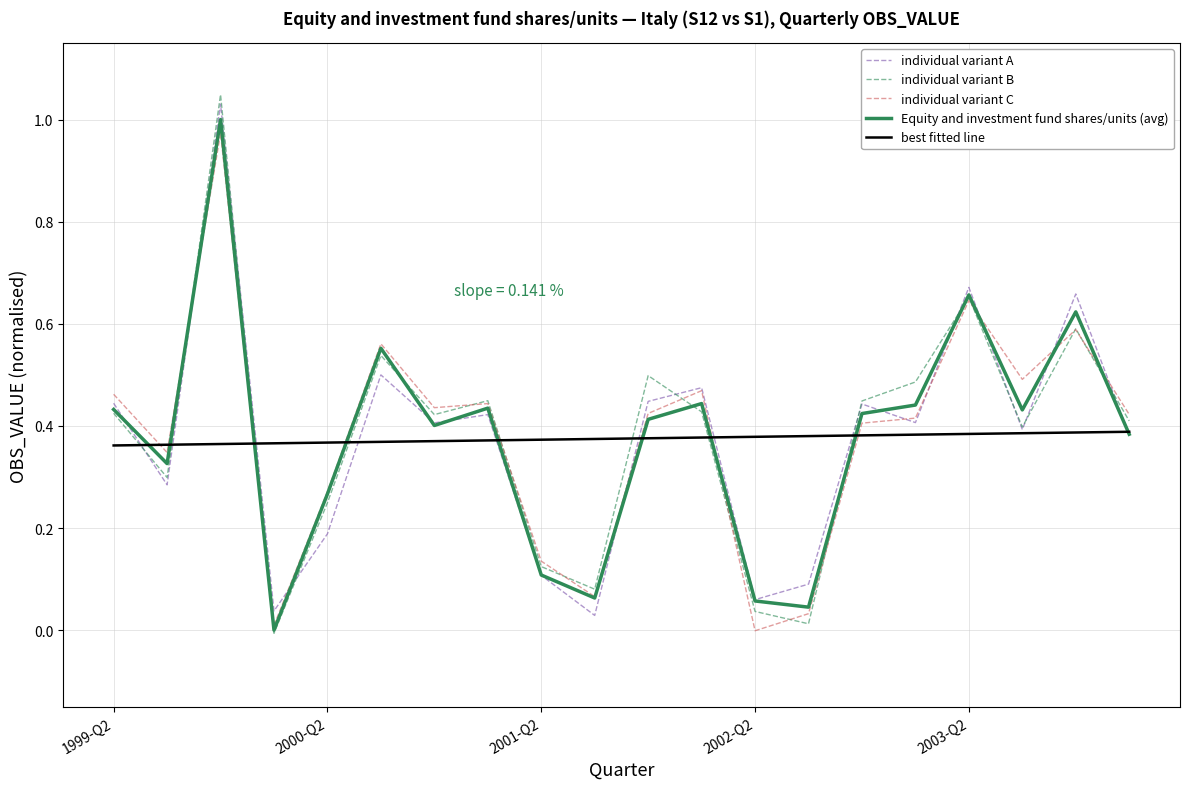

Which series has the largest range (max minus min)?

individual variant B